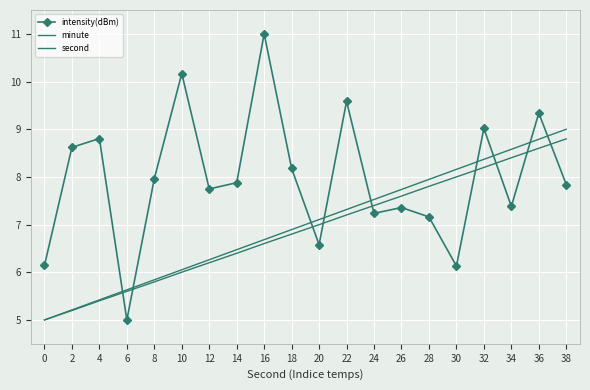

At which category is the sum across all series the highest?

36